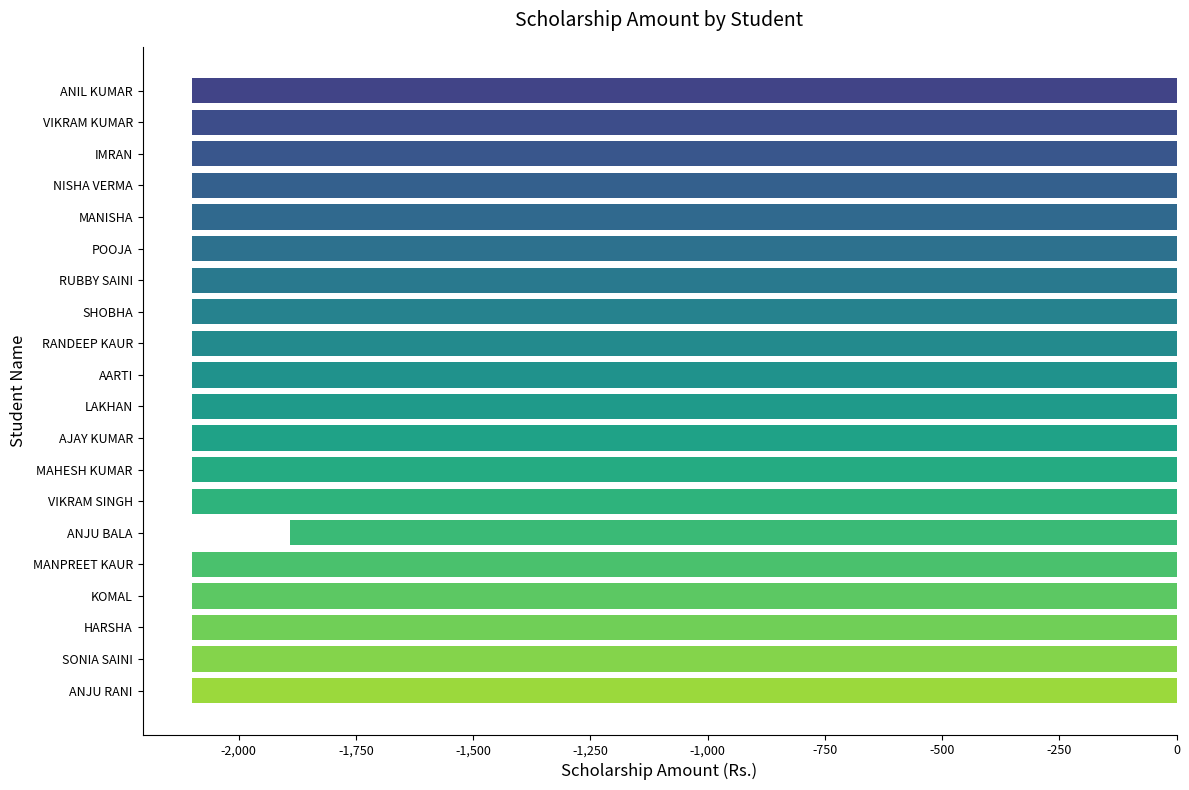

Are the bars grouped side by side (vs. stacked)?

No